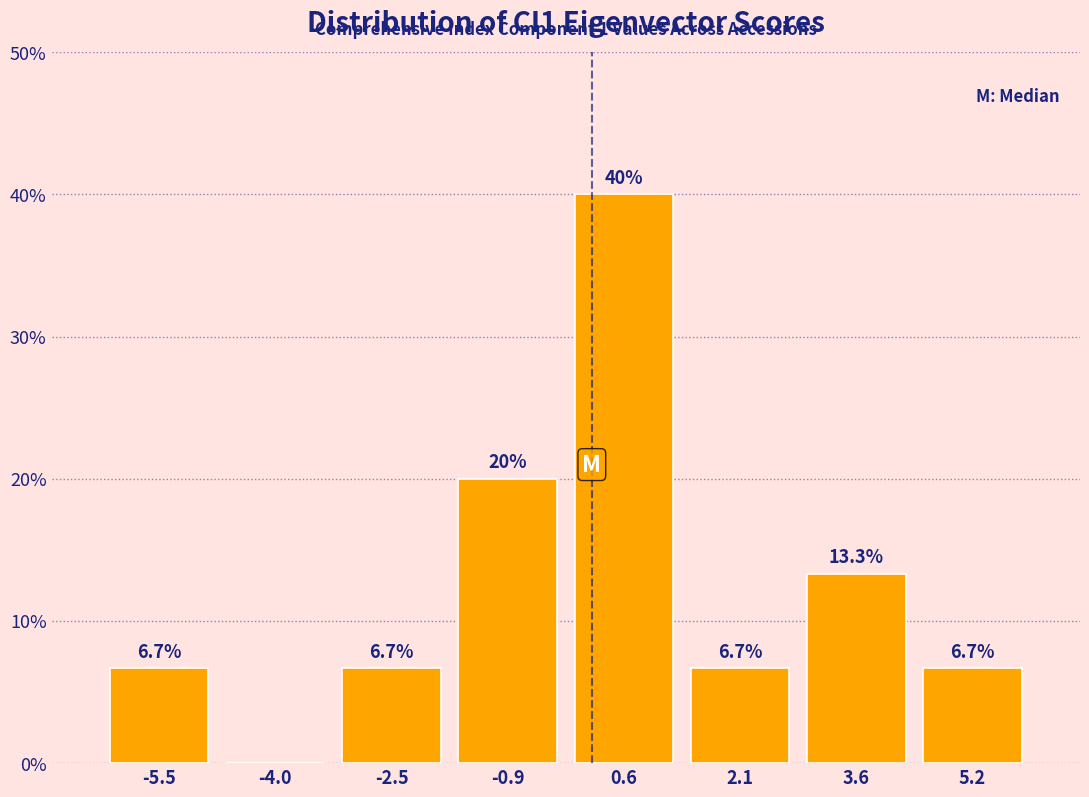

Which range on the x-axis has the tallest bar?

-0.2 to 1.4